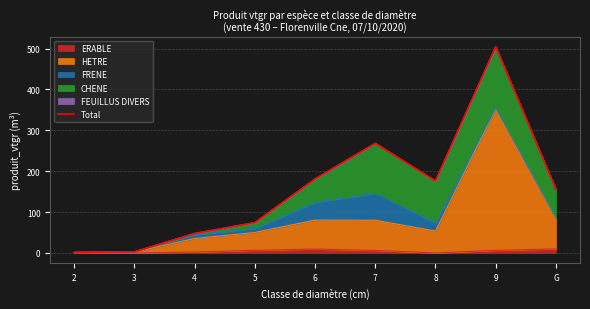

At which label is the value closest to 252?

7